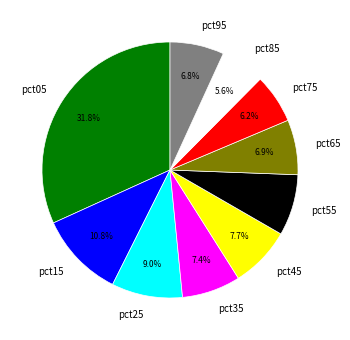

To the nearest percent, what is the combined percentage of pct55 and pct75?

14%